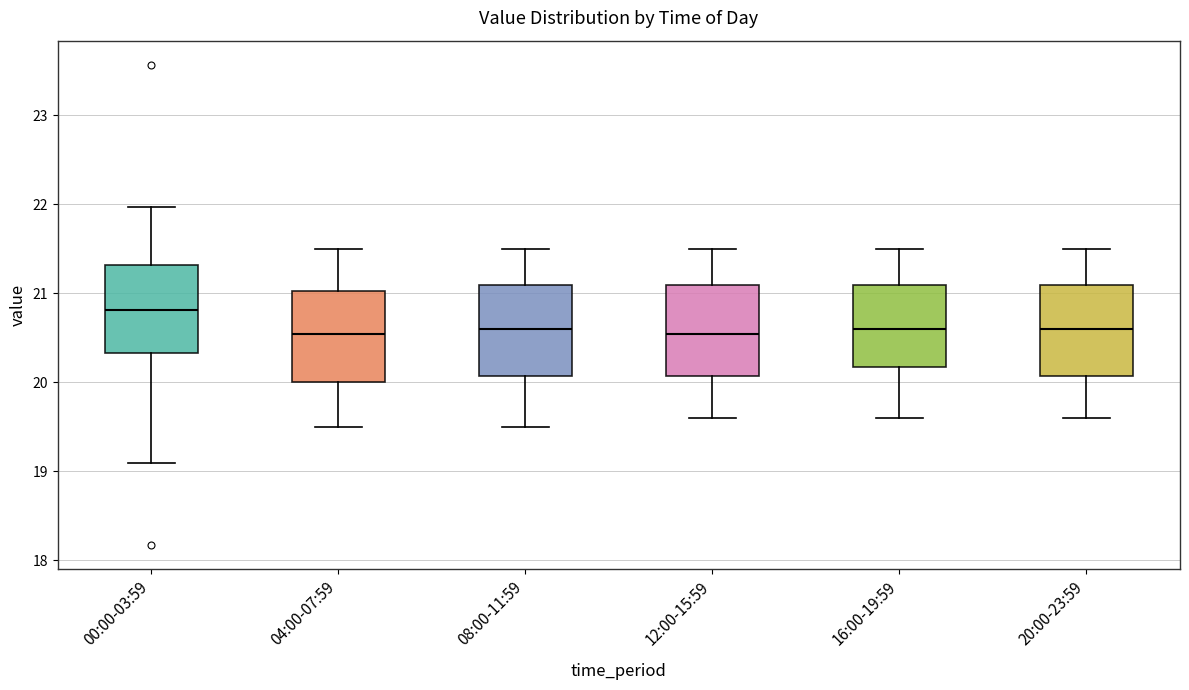

Where does the upper whisker of the box for 12:00-15:59 end on the y-axis? The values are not printed on the chart, so give them approximately, as read against the axis.

21.5